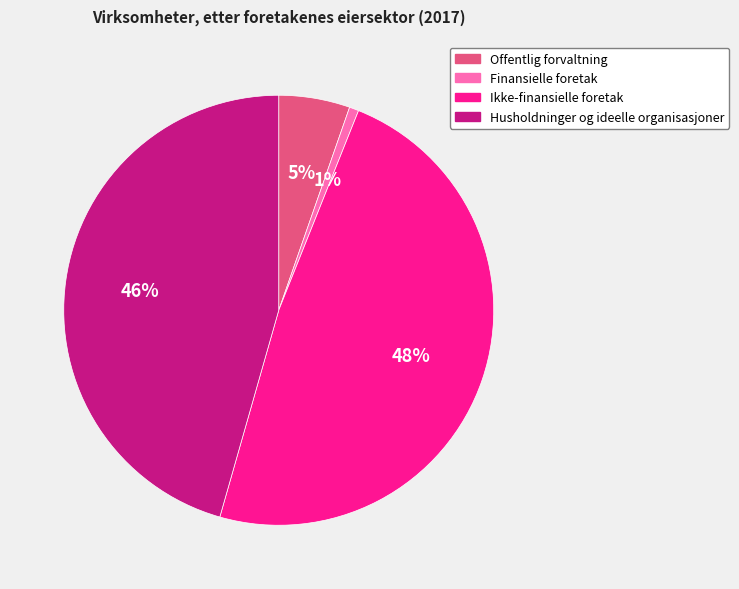

Between Finansielle foretak and Husholdninger og ideelle organisasjoner, which is larger?

Husholdninger og ideelle organisasjoner